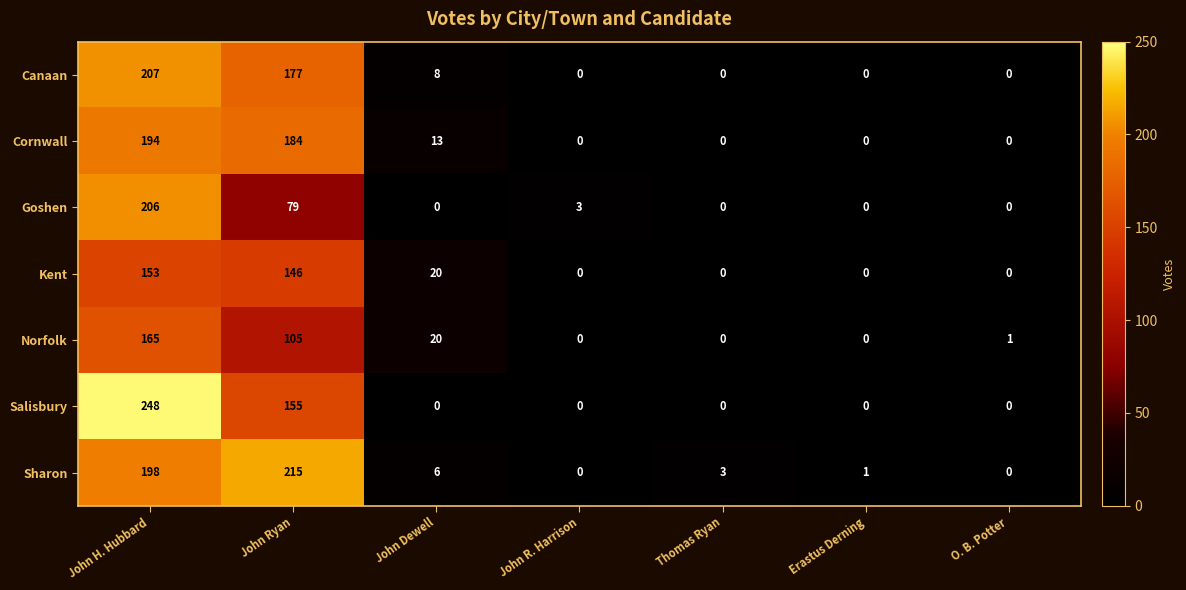

What is the sum of all Sharon values?

423